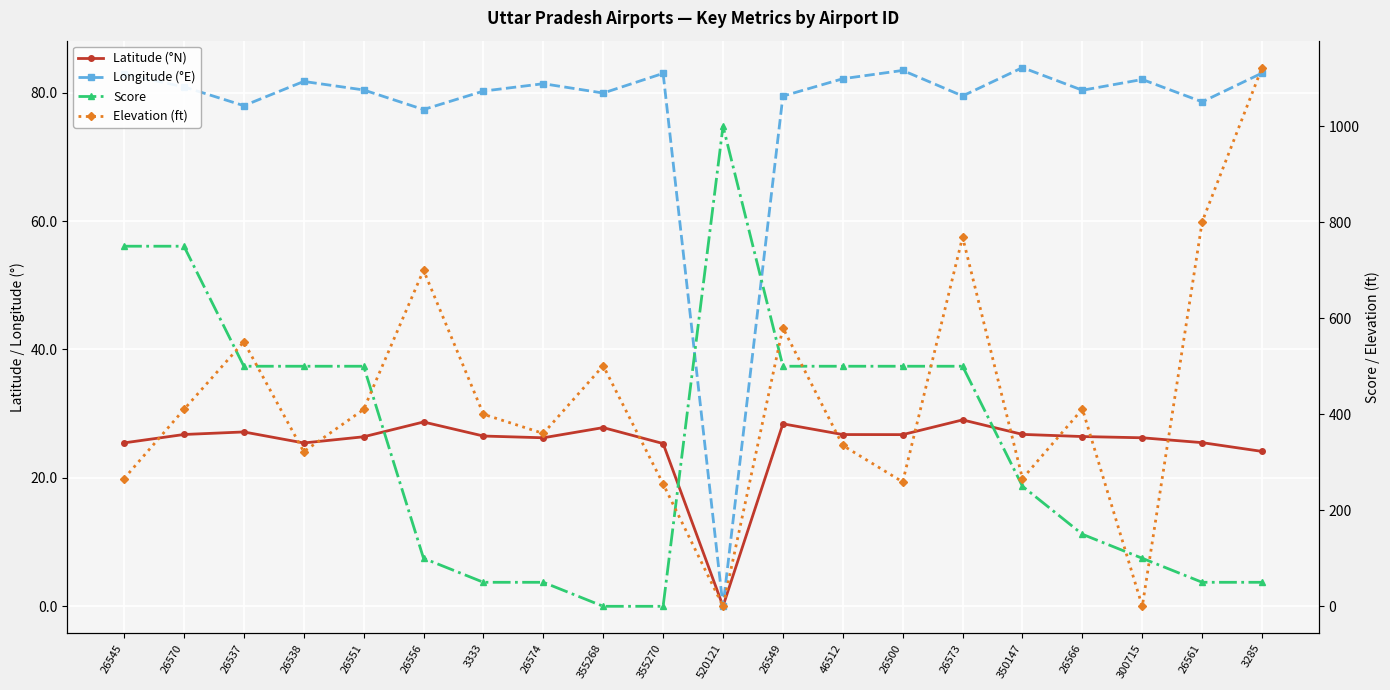

What is the label of the 11th point from the left?

520121